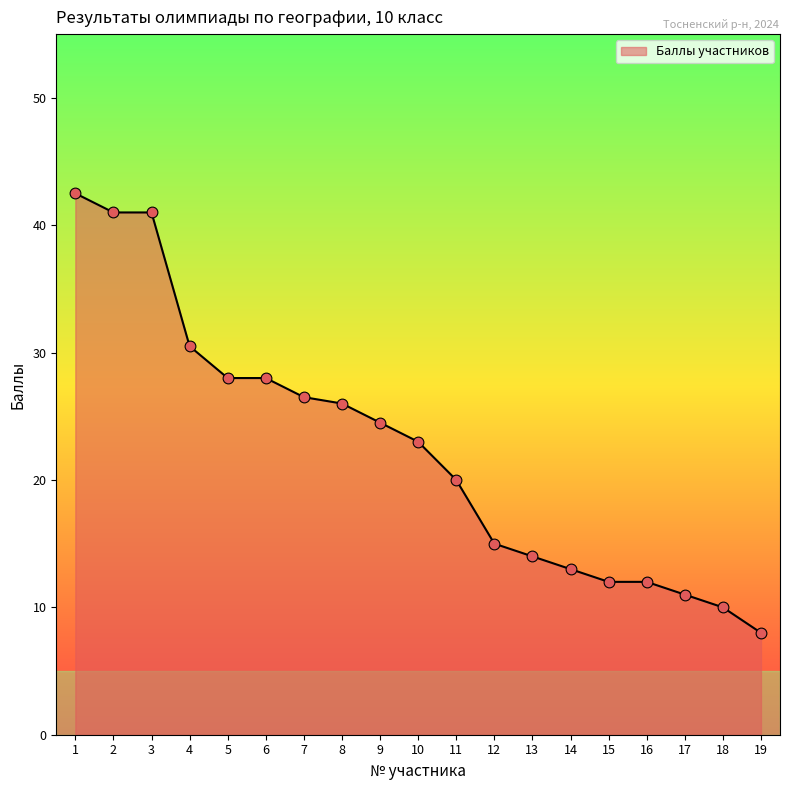

Approximately how many times larger is the value at 9 compared to 17?

2.2